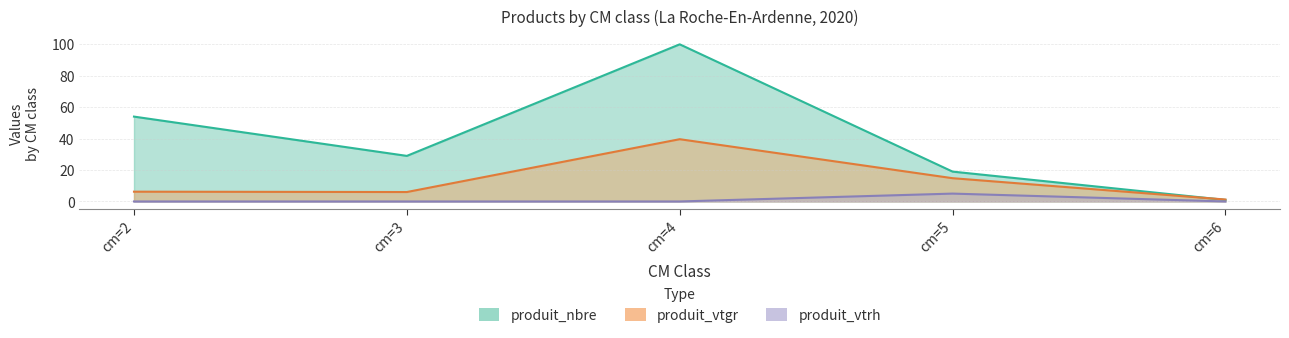

The produit_nbre series shows 15.9 at cm=3. True or false?

False